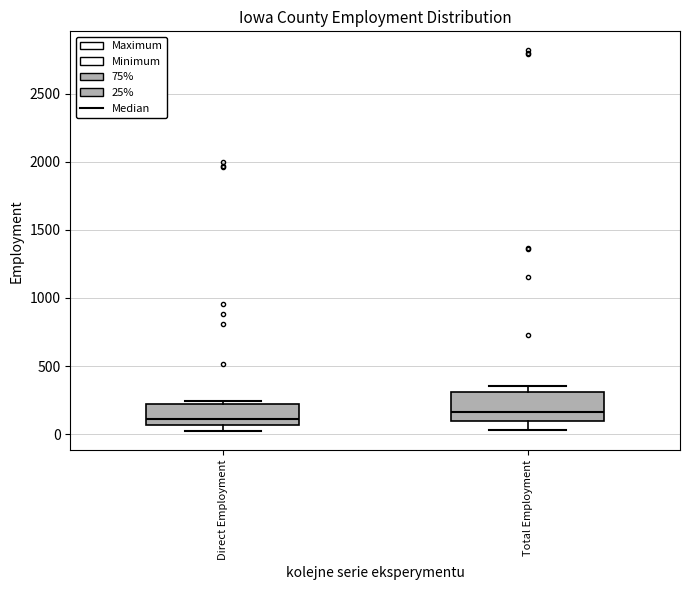

Reading left to right, transcribe this box plot: for each box, give where its median line is, the range the box spans, and where its two whiskers end, as read against the y-axis. The values are not printed on the chart, so give them approximately, as read against the axis.

Direct Employment: median 100, box 50 to 200, whiskers 0 to 250
Total Employment: median 150, box 100 to 300, whiskers 50 to 350